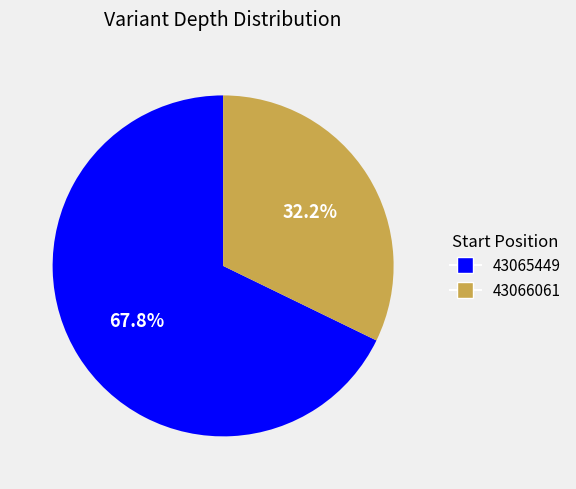

The 43065449 slice represents 68% of the pie. True or false?

True